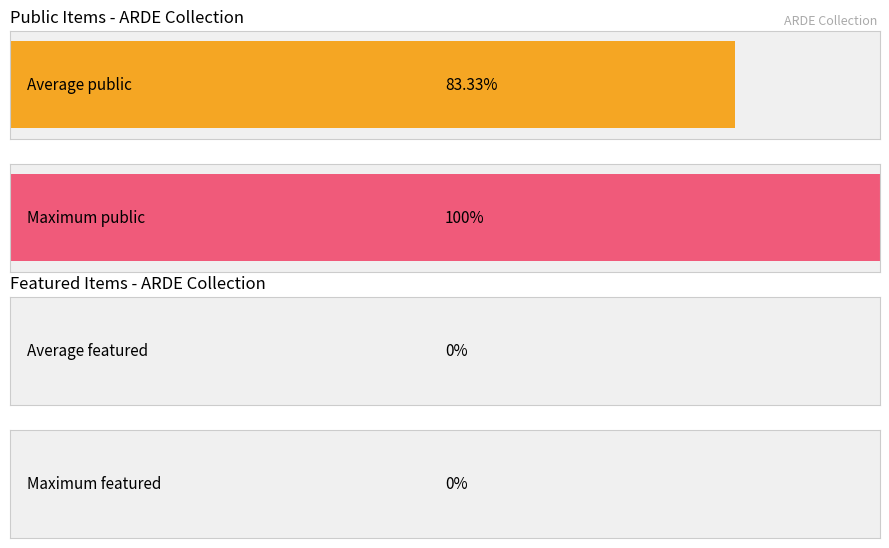

What are all the series names shown in the legend?

public, featured